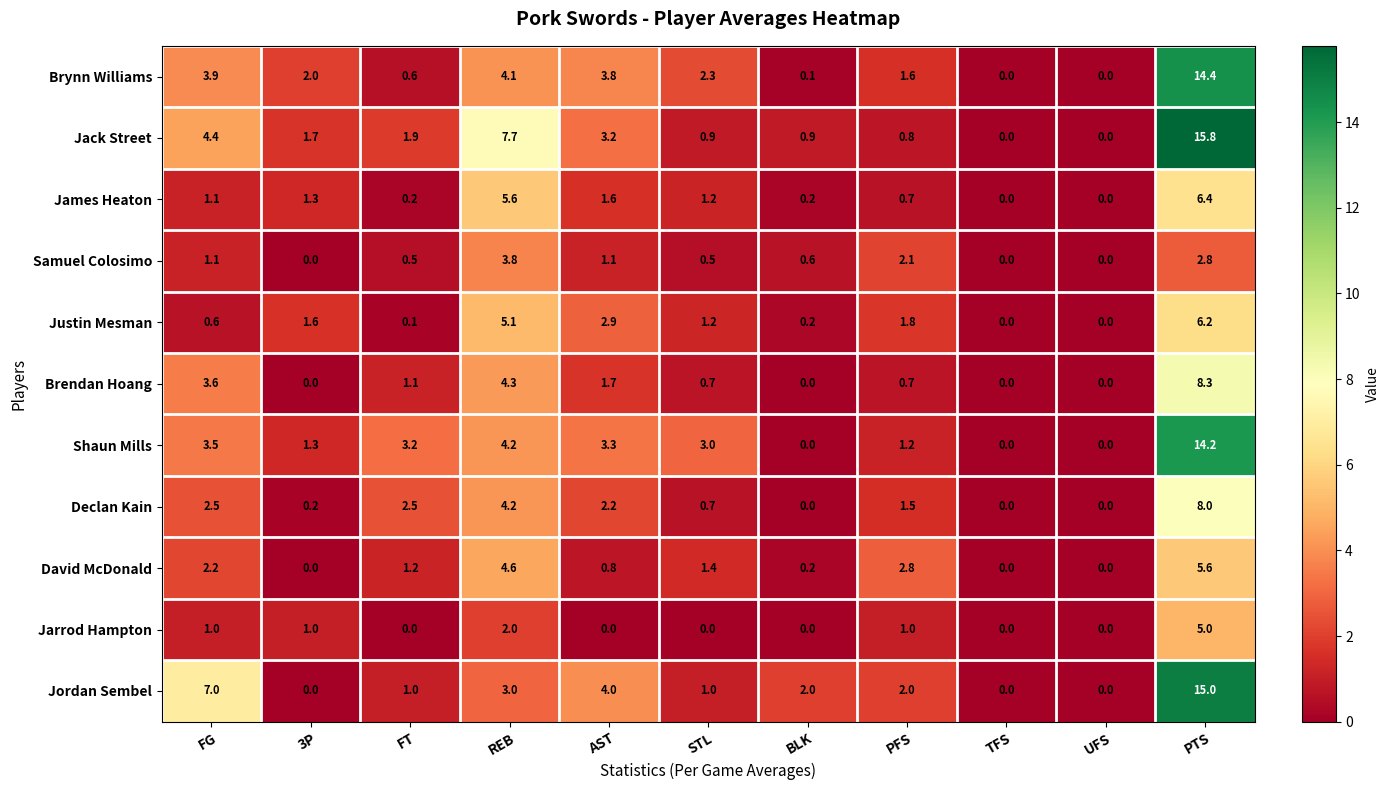

What value does the David McDonald series have at FT?

1.2